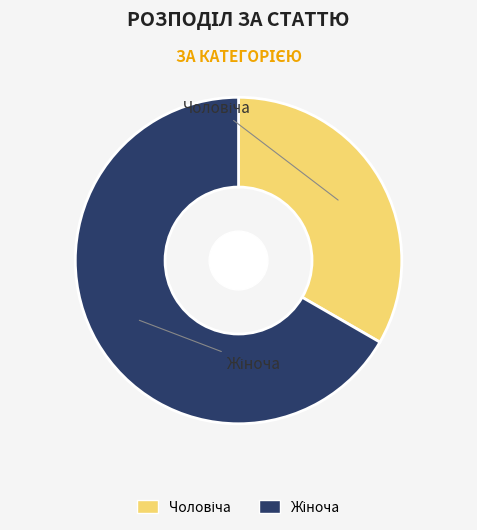

Is there any slice that represents more than half of the pie?

Yes